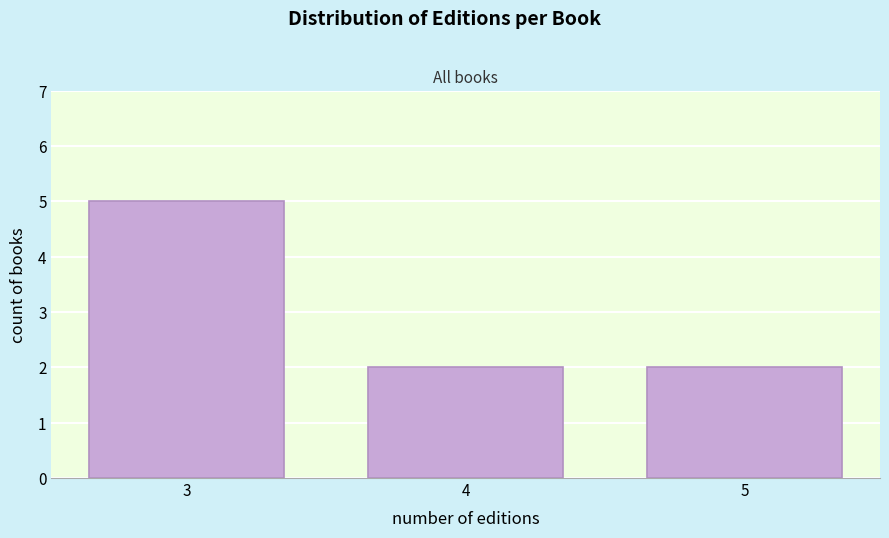

Reading left to right, transcribe all the data shown in this chart.

5	2	2